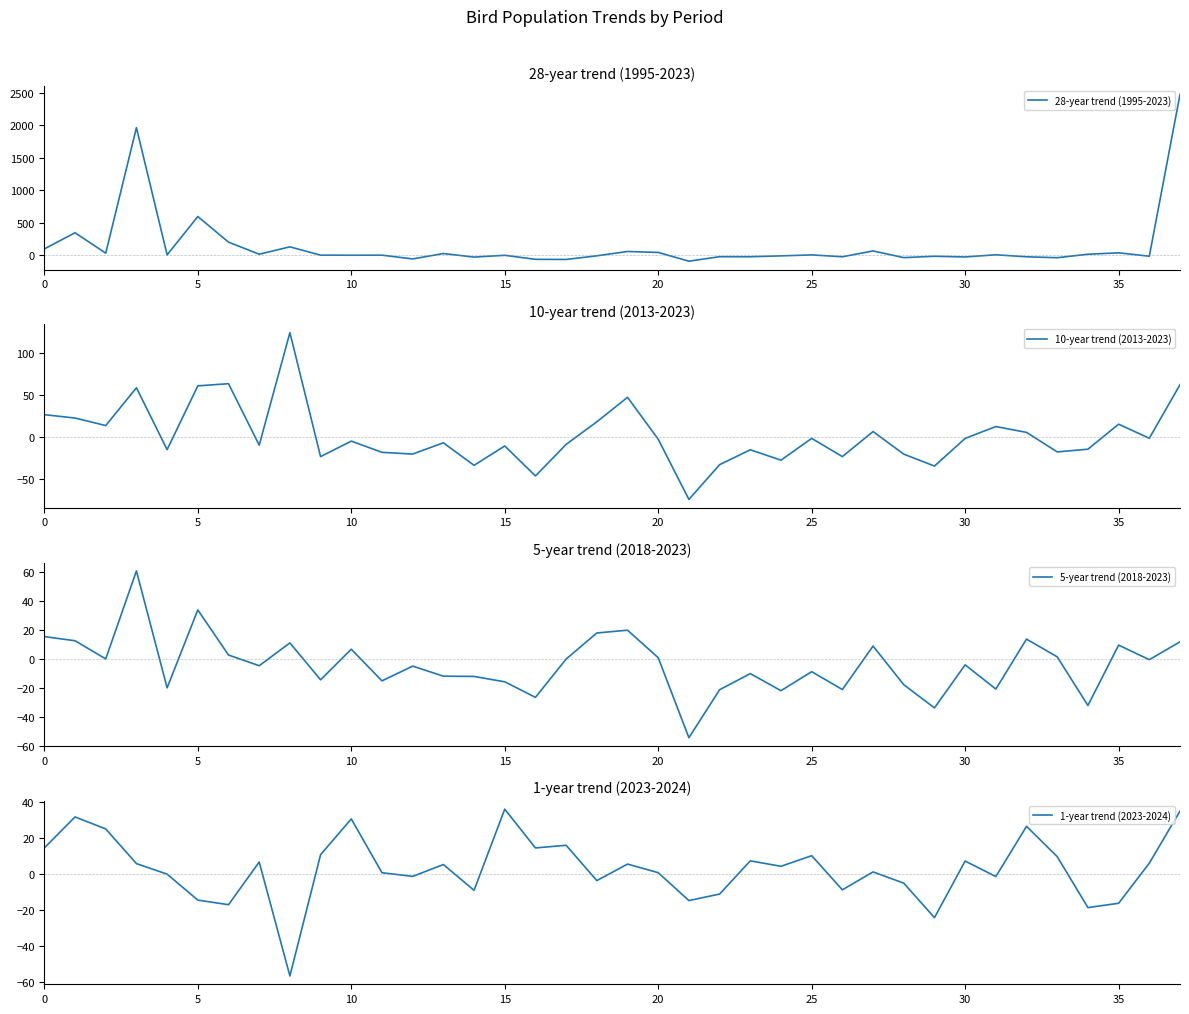

What is the difference between the maximum and second lowest values in the 1-year trend (2023-2024) series?

60.3